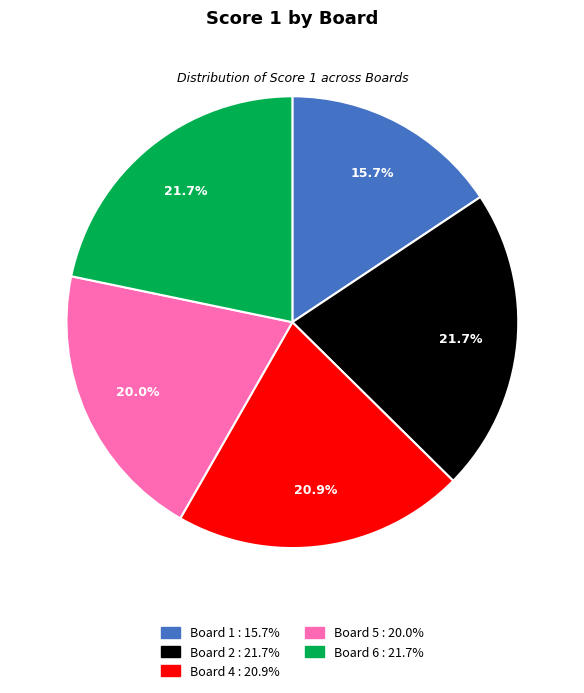

Is there any slice that represents more than half of the pie?

No